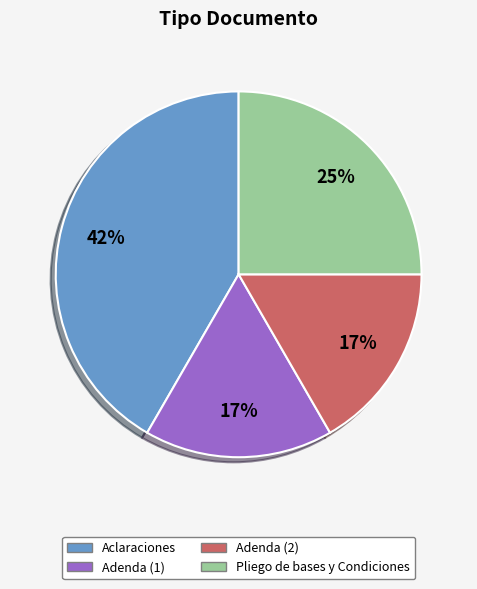

To the nearest percent, what percentage of the pie is Pliego de bases y Condiciones?

25%